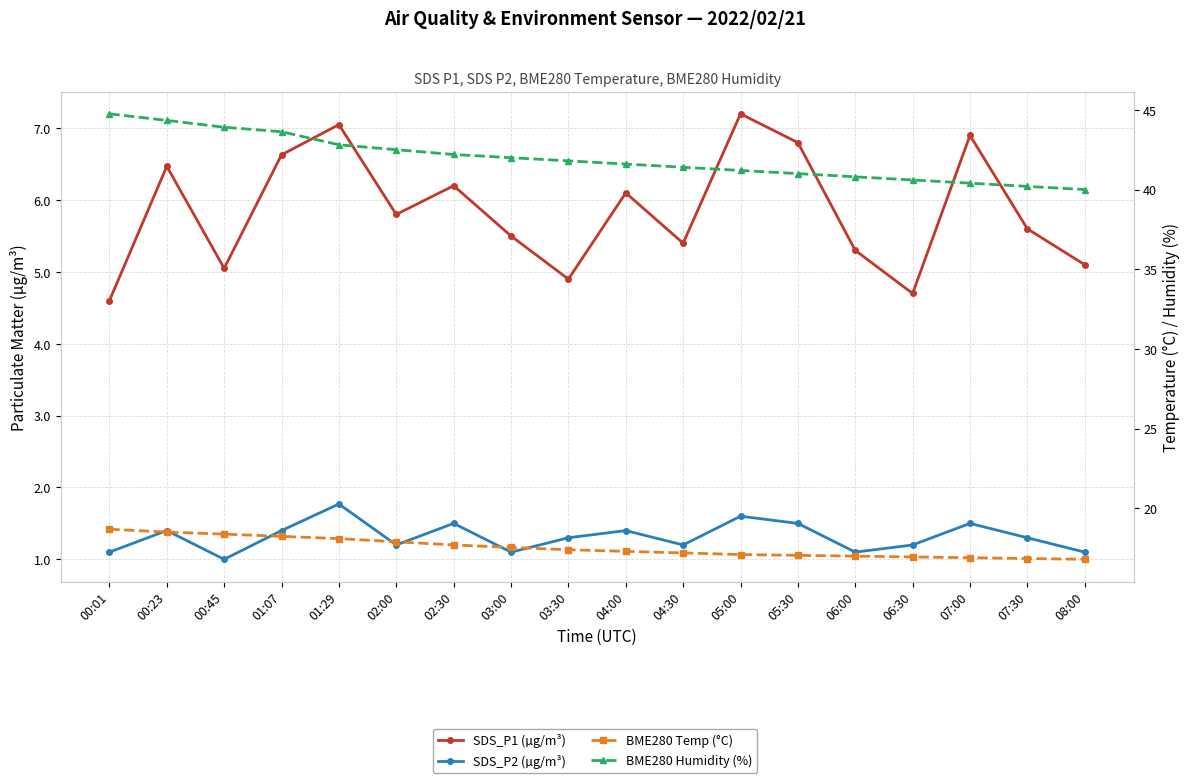

How many series are shown in this chart?

4